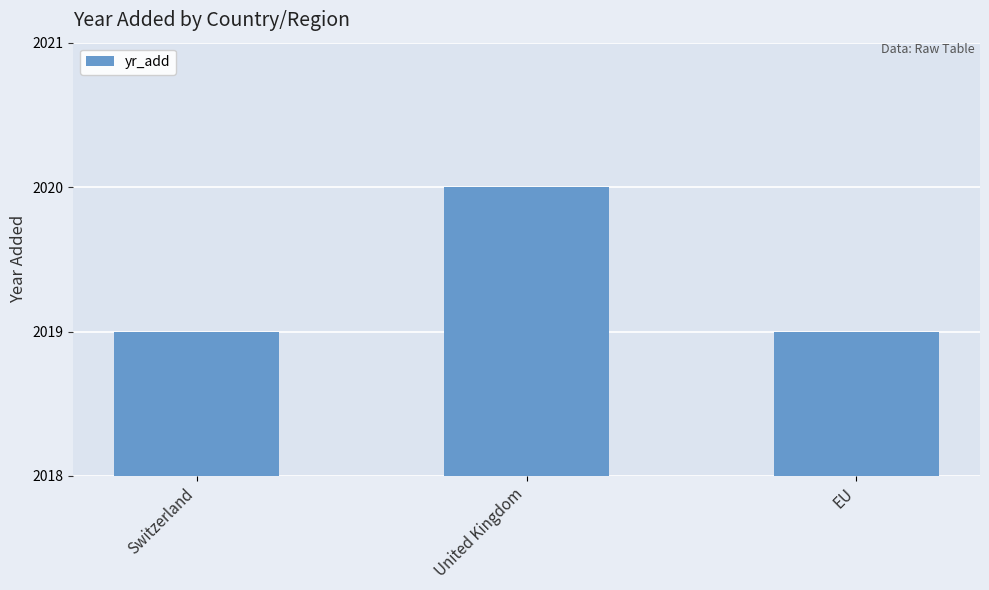

What is the value of the 1st bar from the left?

2019